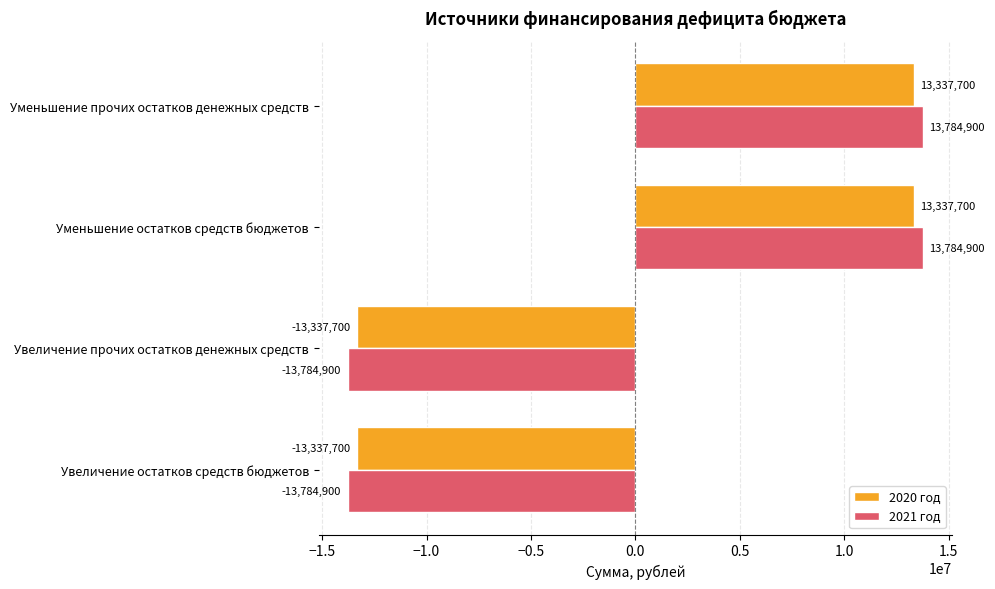

The value of 2021 год at Увеличение прочих остатков денежных средств is -13784900. True or false?

True